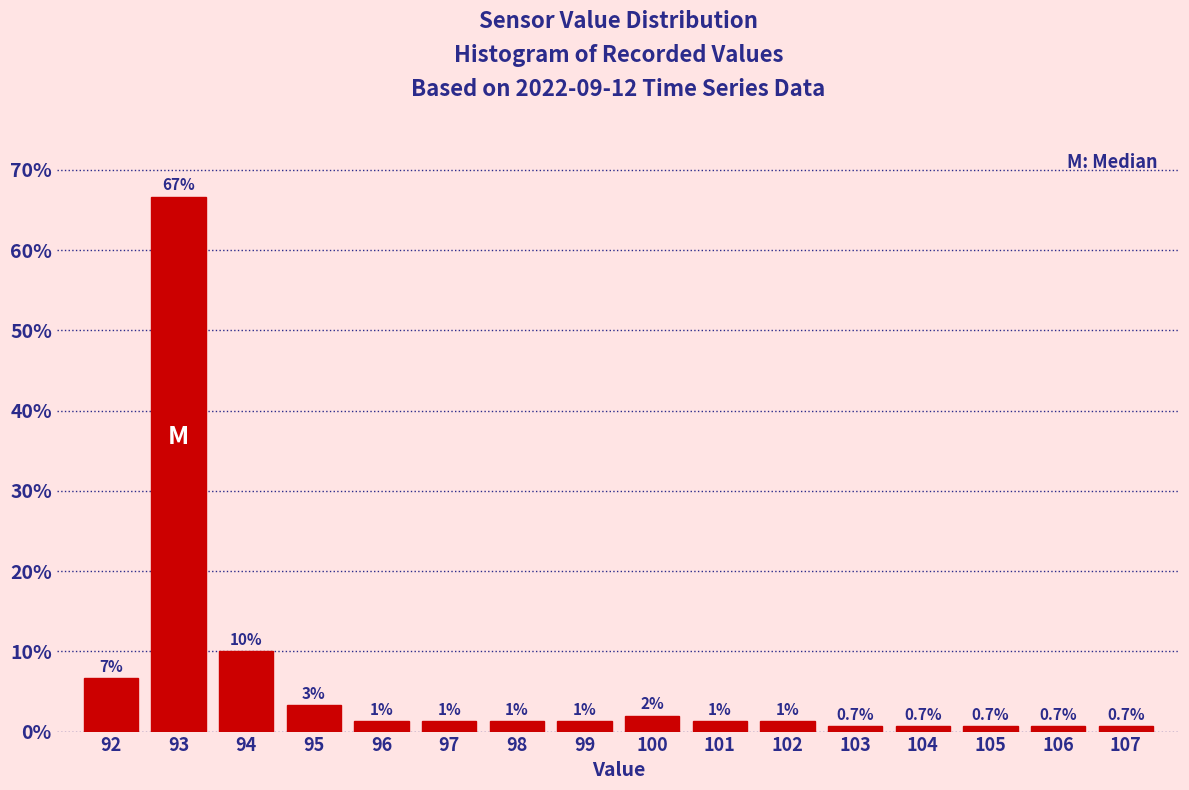

Which range on the x-axis has the tallest bar?

92.5 to 93.5